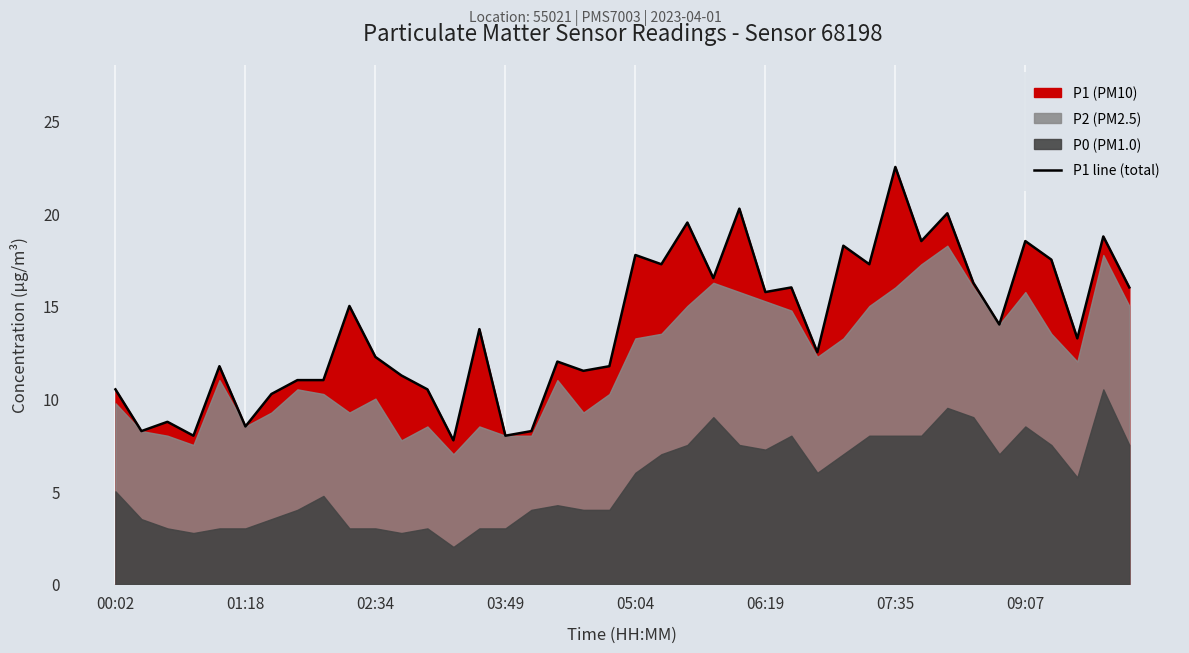

Is it true that P1 line (total) equals 22.5 at 07:35?

True